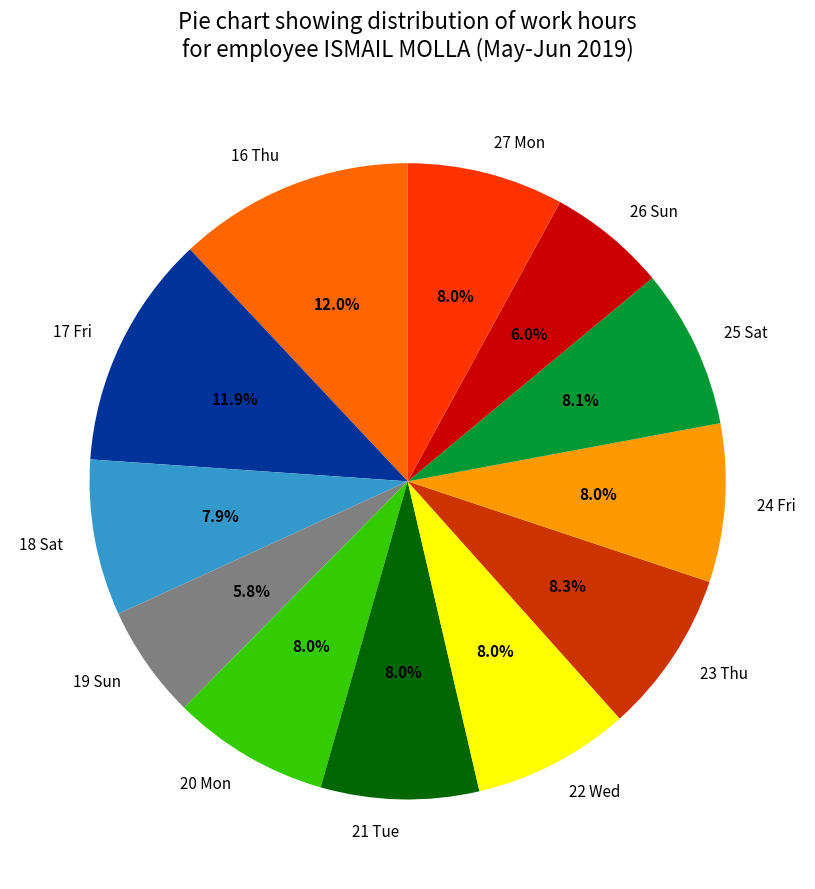

What is the total percentage of 20 Mon and 27 Mon?

16.0%